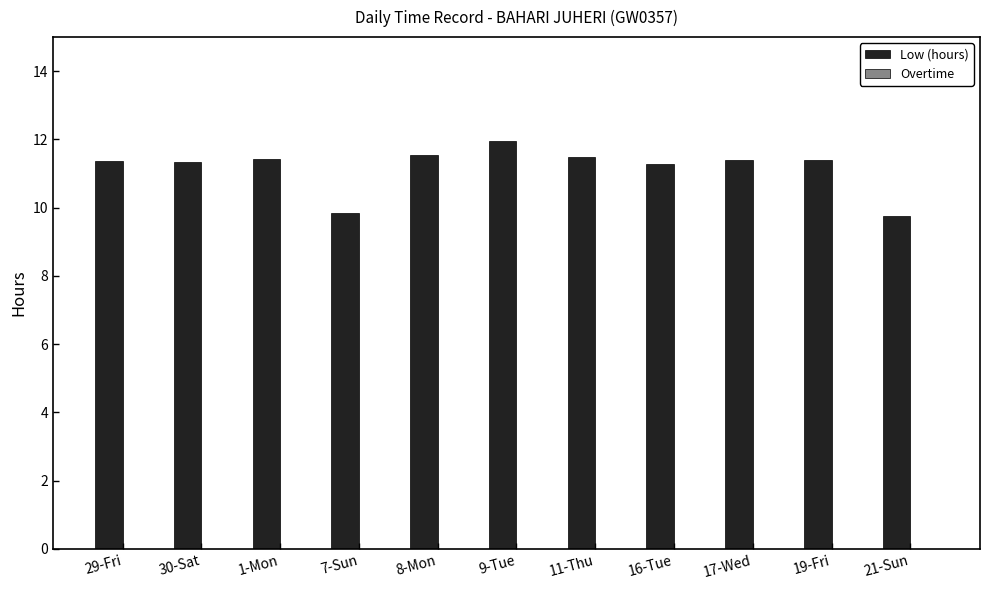

What is the ratio of the value at 1-Mon to the value at 7-Sun?

1.2